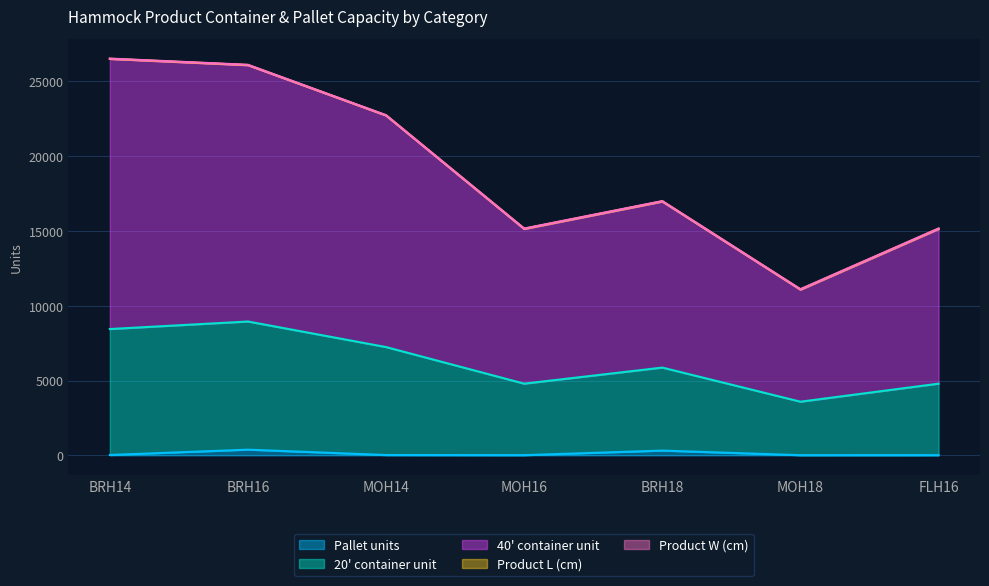

Between BRH14 and BRH18, which series saw the biggest shift?

40' container unit